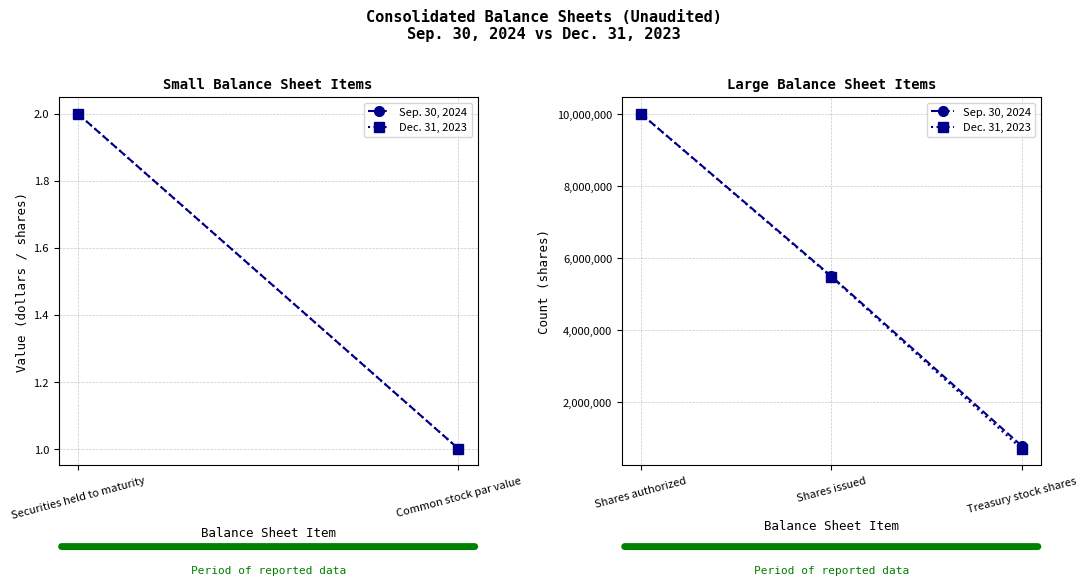

At which label is Dec. 31, 2023 closest to 5348660?

Shares issued